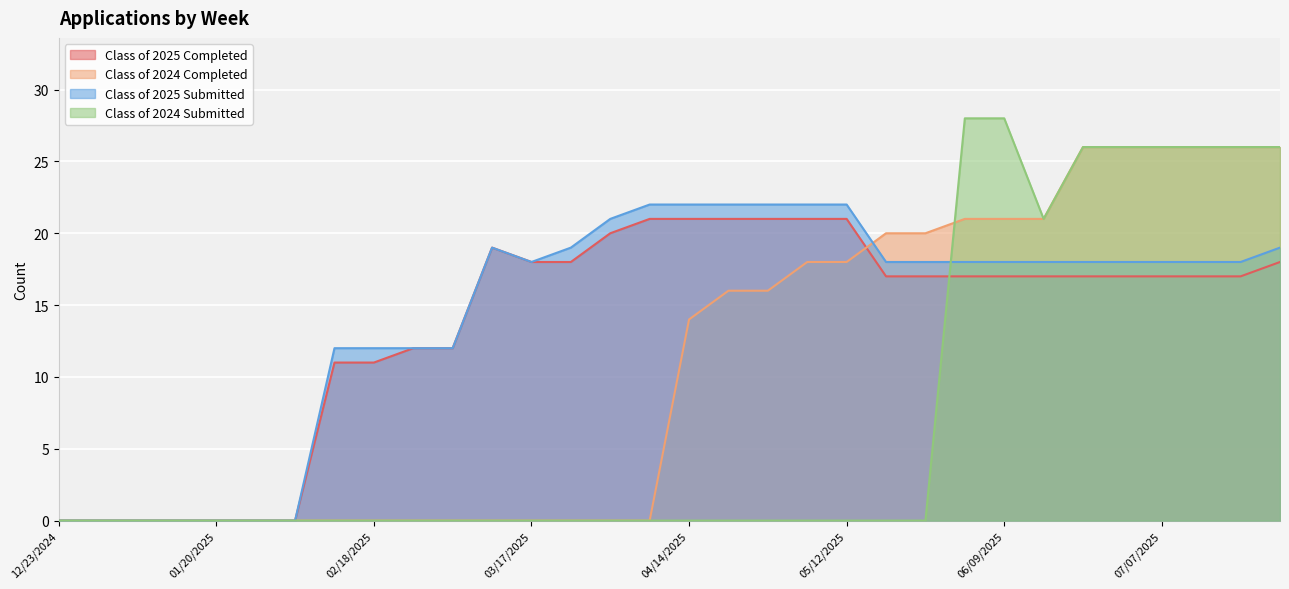

How many values in Class of 2025 Submitted are above zero?

25